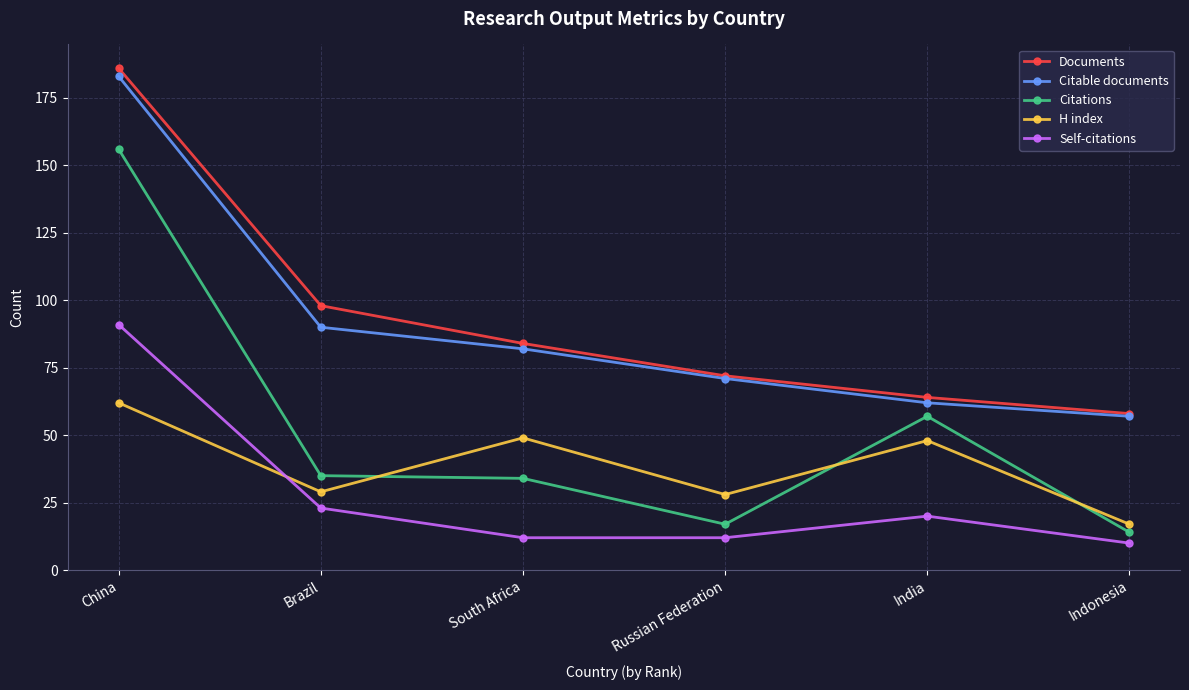

Reading left to right, transcribe all the data shown in this chart.

Documents: China=186	Brazil=98	South Africa=84	Russian Federation=72	India=64	Indonesia=58
Citable documents: China=183	Brazil=90	South Africa=82	Russian Federation=71	India=62	Indonesia=57
Citations: China=156	Brazil=35	South Africa=34	Russian Federation=17	India=57	Indonesia=14
H index: China=62	Brazil=29	South Africa=49	Russian Federation=28	India=48	Indonesia=17
Self-citations: China=91	Brazil=23	South Africa=12	Russian Federation=12	India=20	Indonesia=10